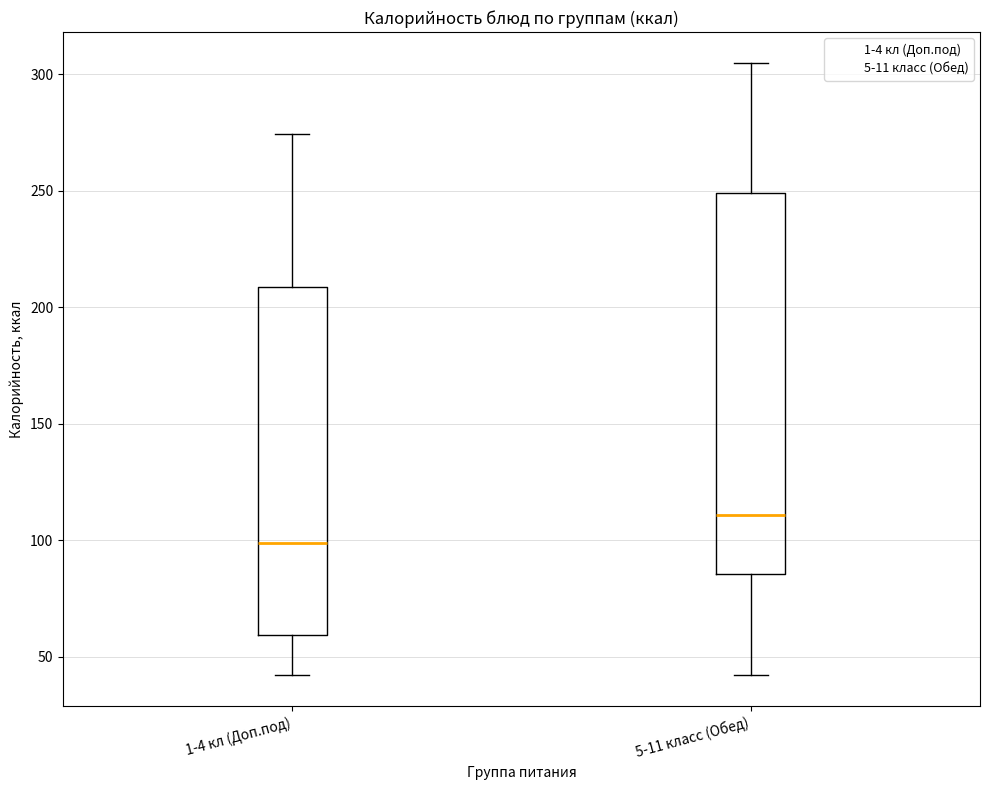

Reading left to right, transcribe this box plot: for each box, give where its median line is, the range the box spans, and where its two whiskers end, as read against the y-axis. The values are not printed on the chart, so give them approximately, as read against the axis.

1-4 кл (Доп.под): median 100, box 60 to 210, whiskers 40 to 275
5-11 класс (Обед): median 110, box 85 to 250, whiskers 40 to 305